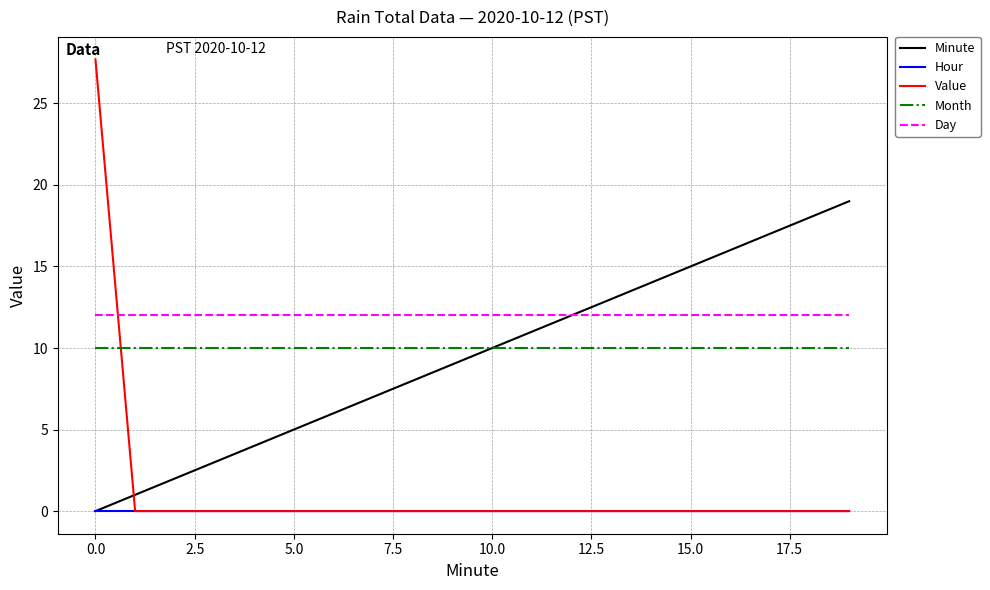

Does the chart display data point markers on the line(s)?

No